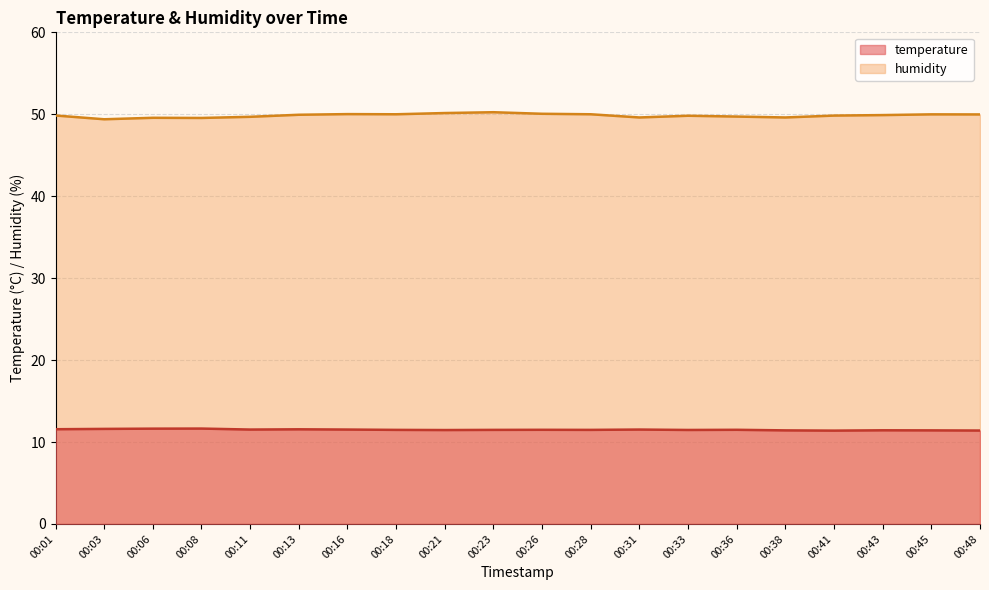

What is the difference between the temperature values at 00:28 and 00:01?

0.1